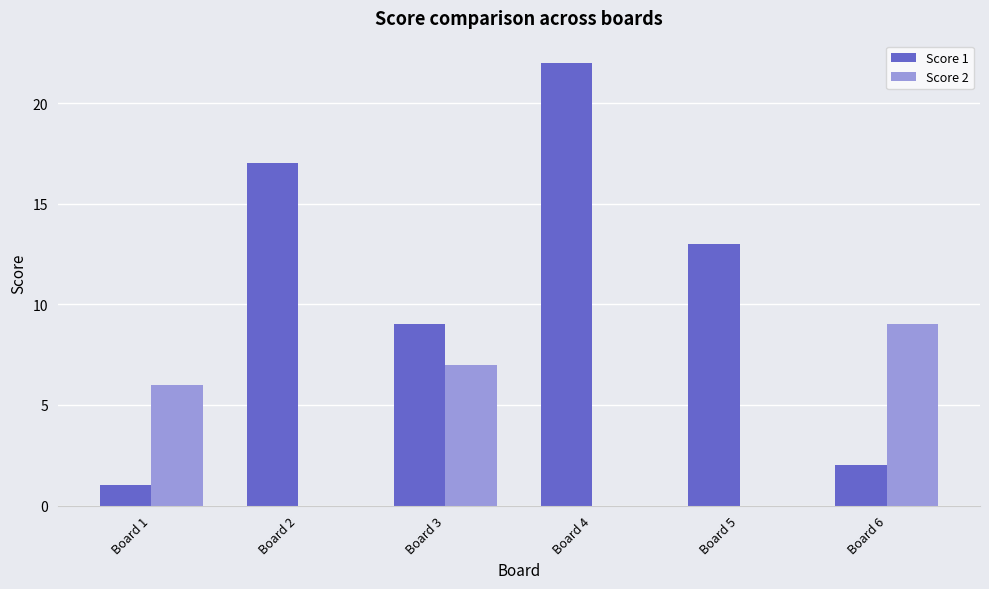

Reading left to right, what are all the values shown in this chart?

Score 1: 1	17	9	22	13	2
Score 2: 6	0	7	0	0	9